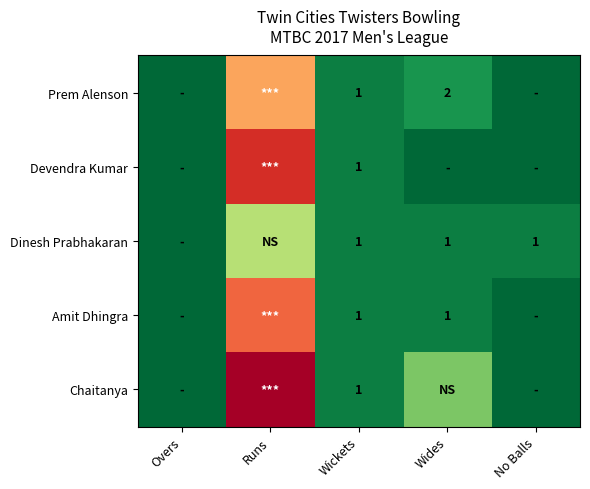

The value of Devendra Kumar at Wickets is 2. True or false?

False